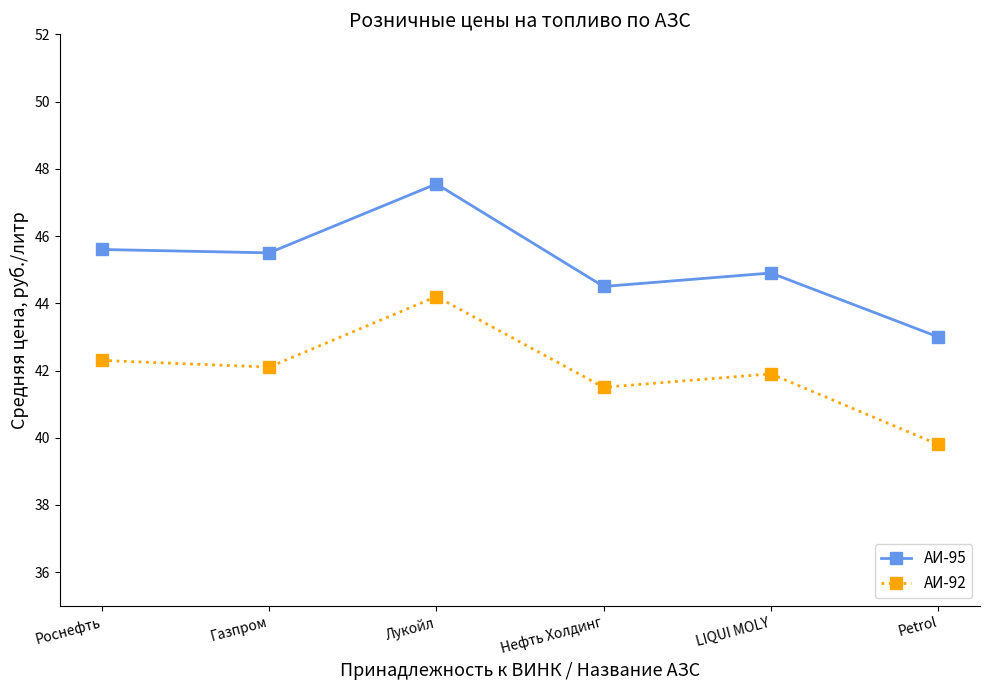

Does the chart display data point markers on the line(s)?

Yes